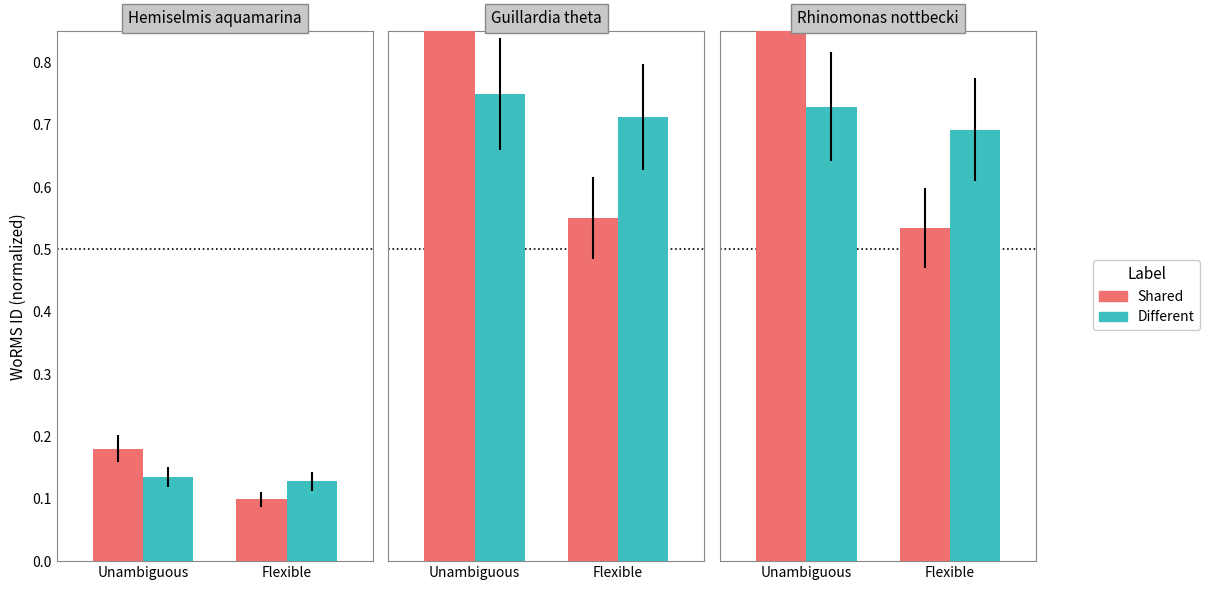

Are the bars horizontal?

No